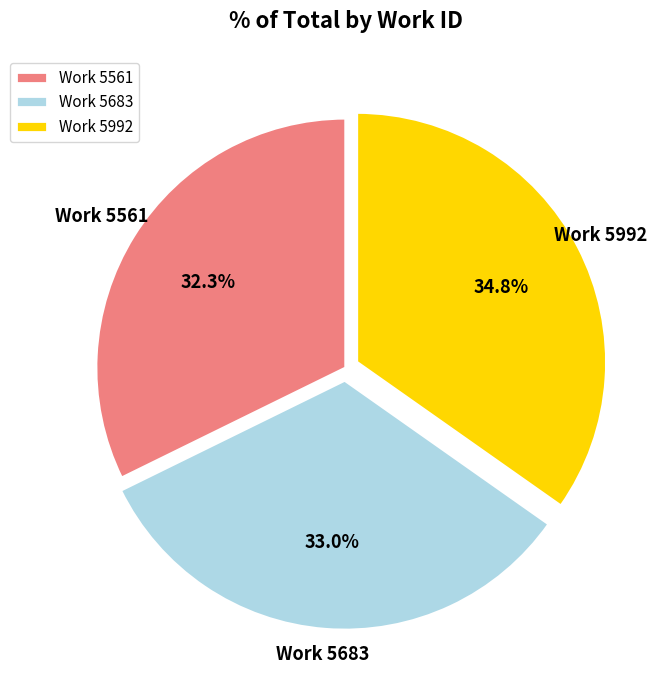

Which slice is the largest?

Work 5992